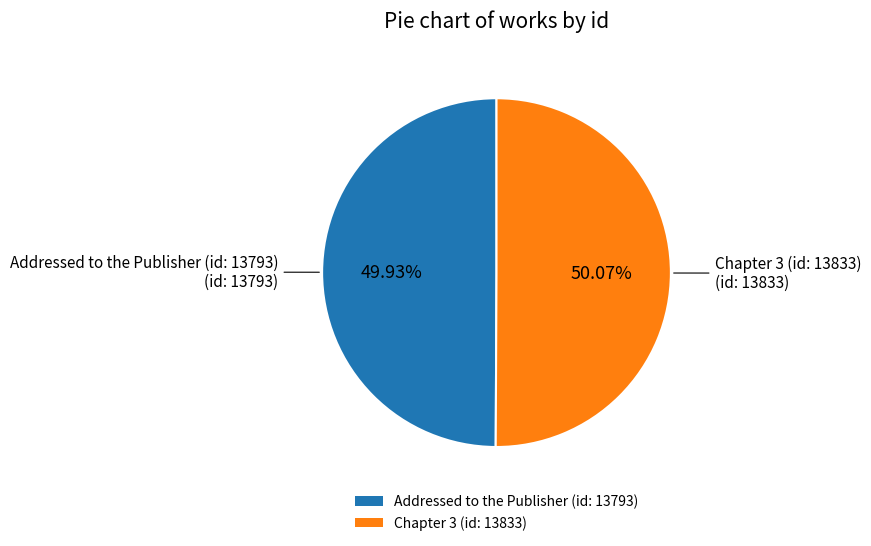

To the nearest percent, what is the combined percentage of Addressed to the Publisher (id: 13793) and Chapter 3 (id: 13833)?

100%